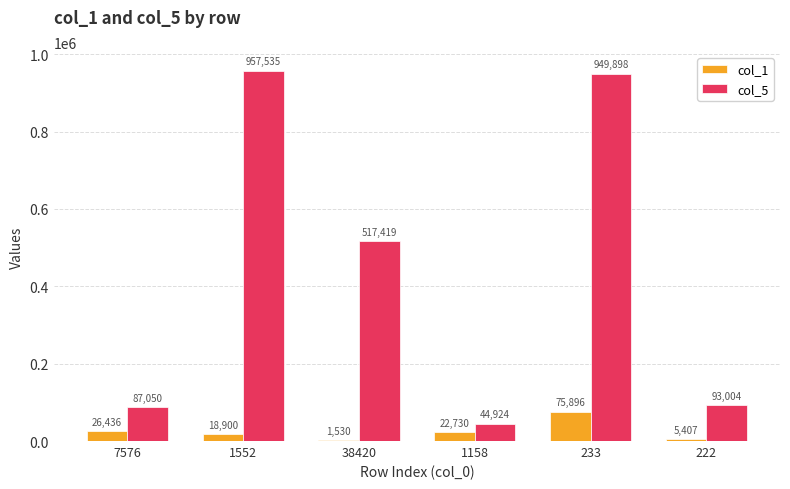

What is the sum of all col_5 values?

2649830